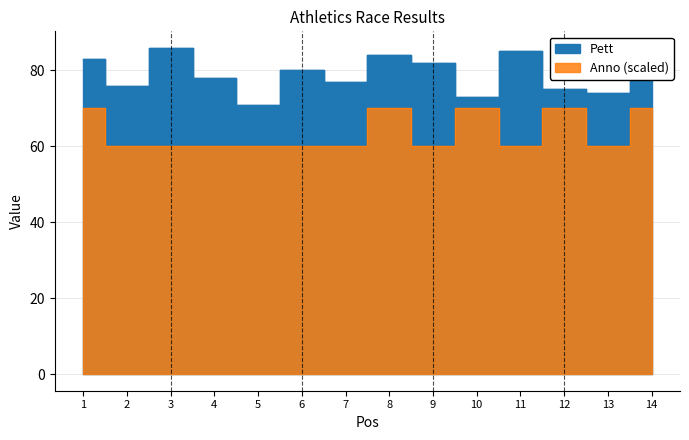

True or false: Anno and Pett intersect in this chart.

False